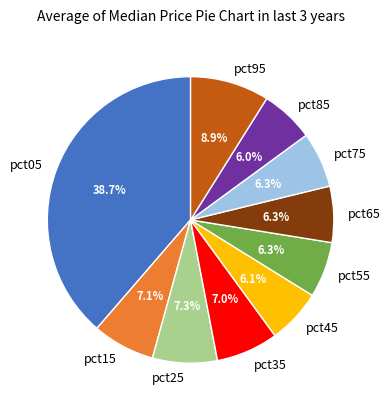

Is it true that pct85 is 1% of the pie?

False